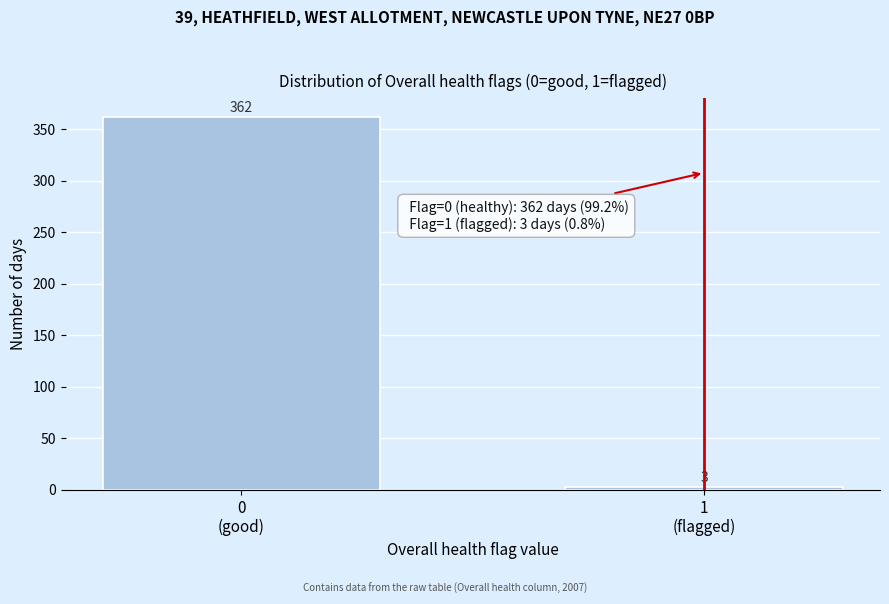

Reading left to right, what are all the values shown in this chart?

362	3